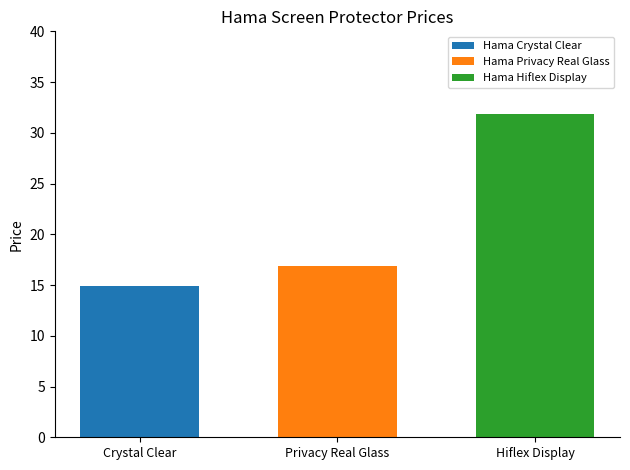

How many data points does each series have?

1